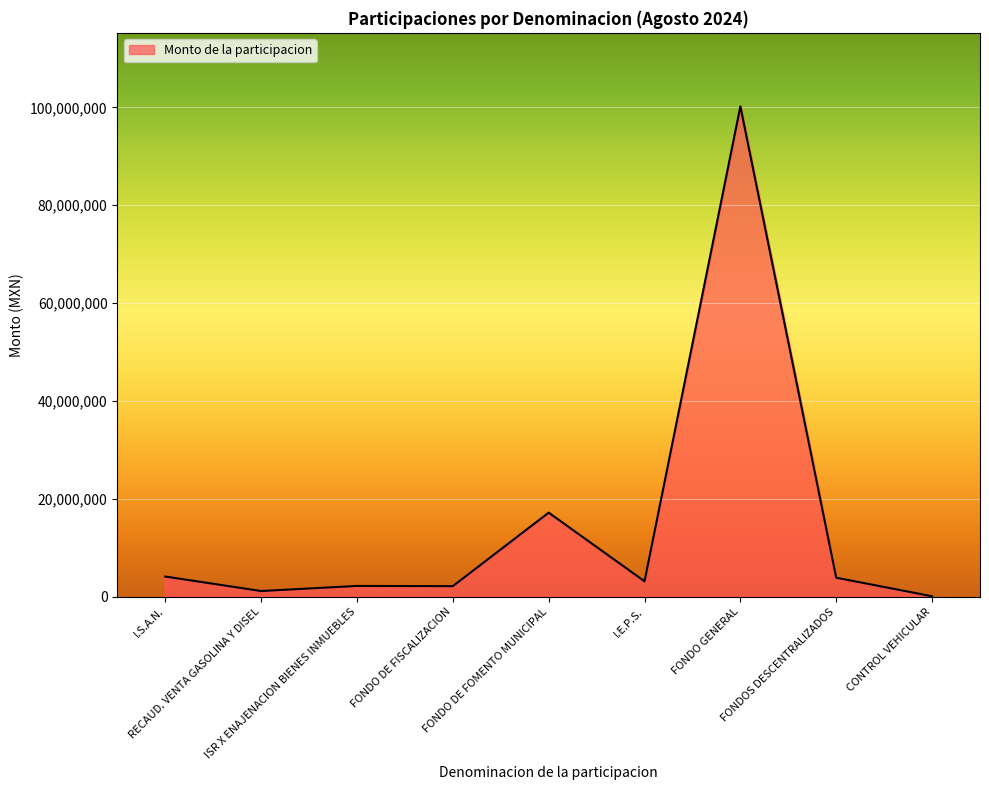

The value at I.E.P.S. is 3177206.1. True or false?

True